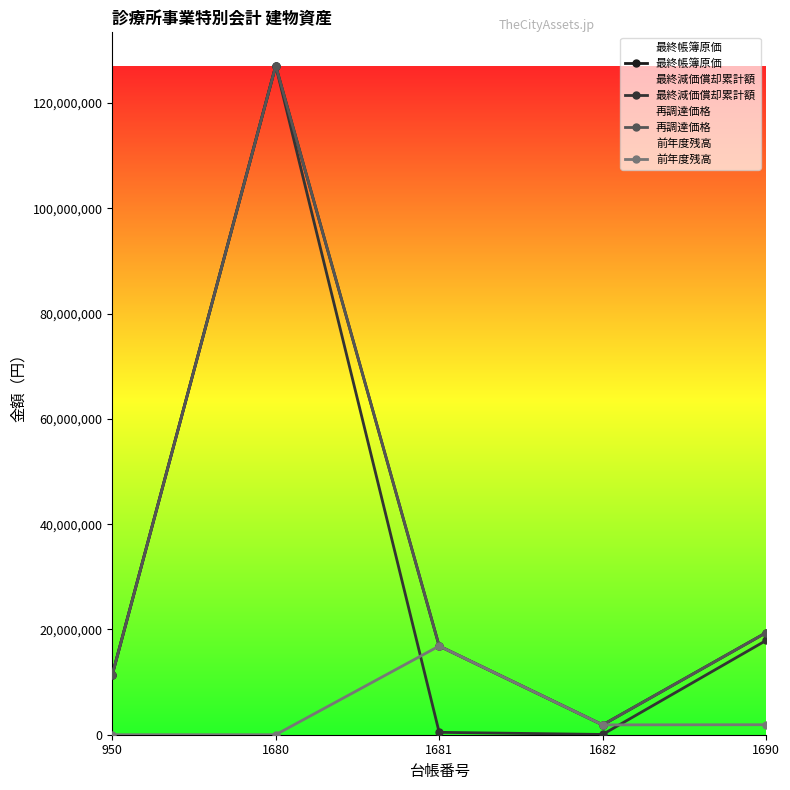

What is the difference between the 前年度残高 values at 950 and 1681?

16851999